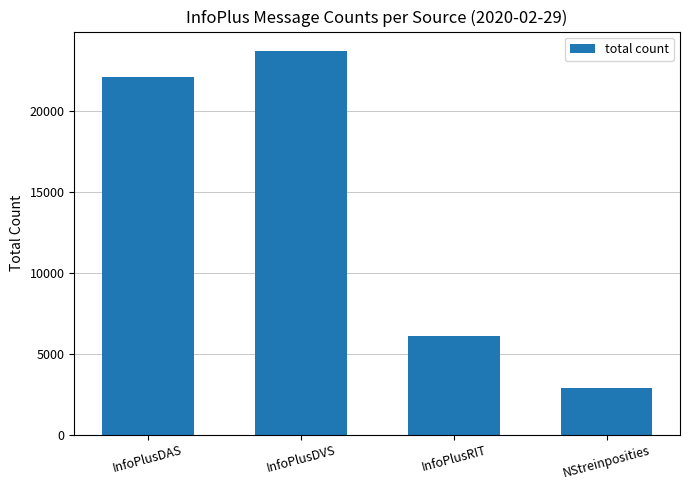

Does the chart contain any negative values?

No